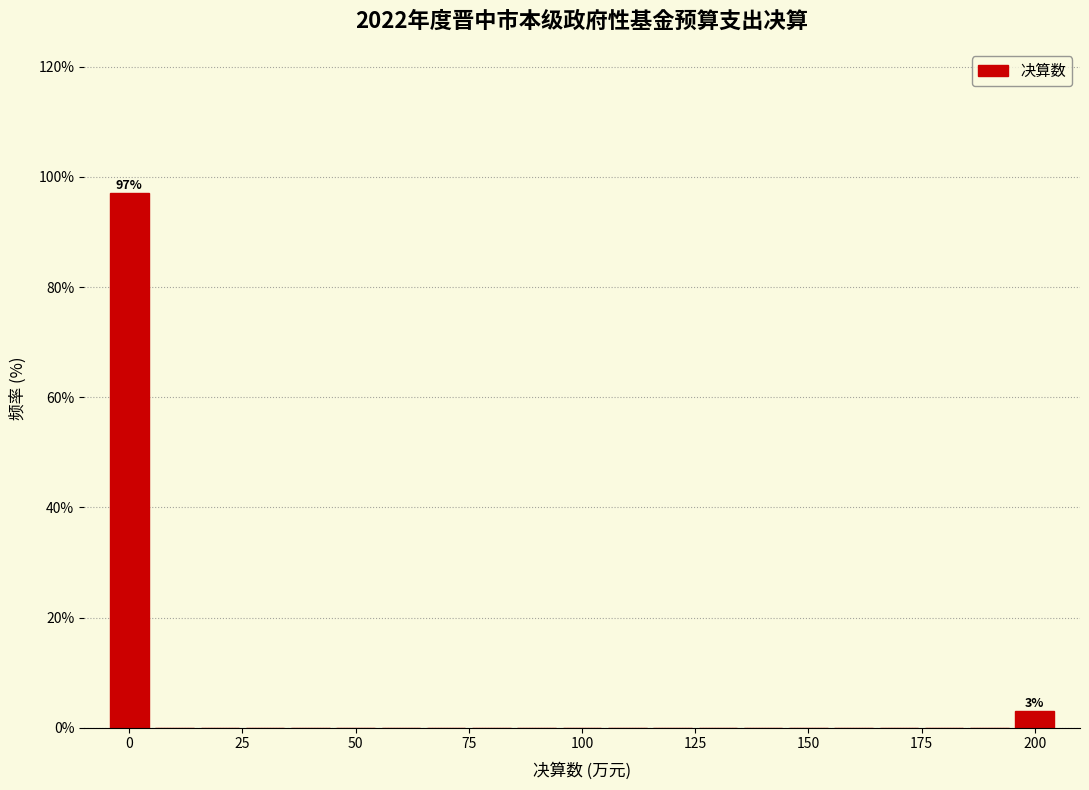

Read against the x-axis, roughly where is the centre of the tallest bar?

0